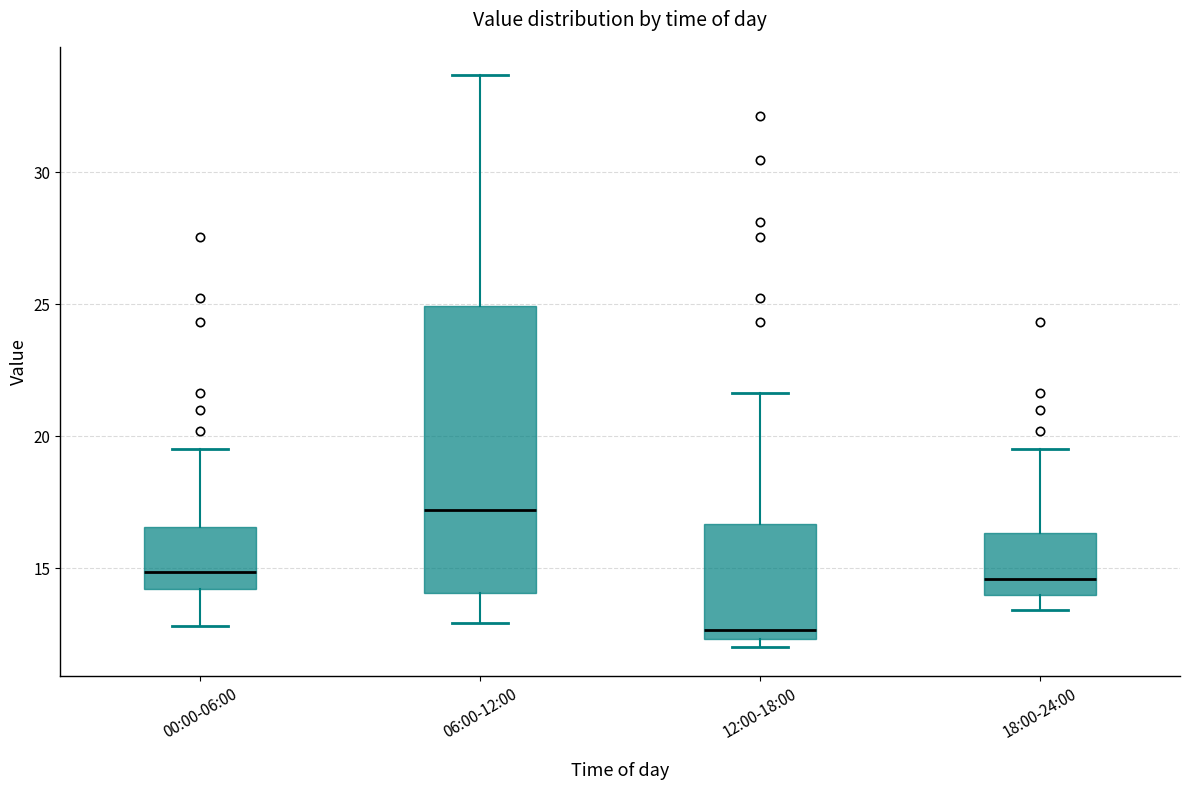

Reading left to right, read every box against the y-axis: the position of its median line, the range the box covers, and the ends of its whiskers. The values are not printed on the chart, so give them approximately, as read against the axis.

00:00-06:00: median 15.0, box 14.0 to 16.5, whiskers 13.0 to 19.5
06:00-12:00: median 17.0, box 14.0 to 25.0, whiskers 13.0 to 33.5
12:00-18:00: median 12.5 (just above the box's lower edge), box 12.5 to 16.5, whiskers 12.0 to 21.5
18:00-24:00: median 14.5, box 14.0 to 16.5, whiskers 13.5 to 19.5